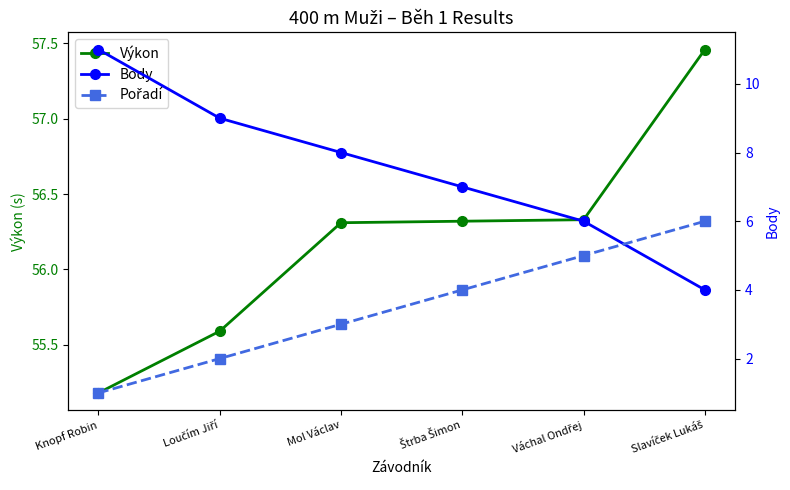

What is the greatest value displayed?

57.5